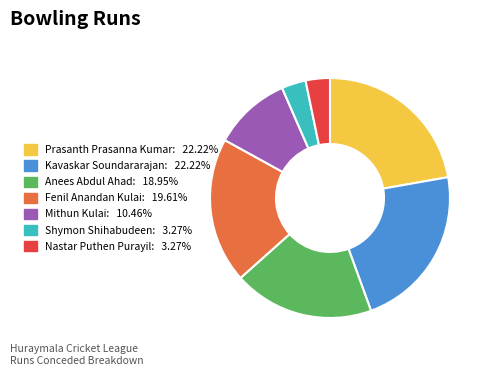

Do Prasanth Prasanna Kumar and Shymon Shihabudeen together represent more than half of the pie?

No